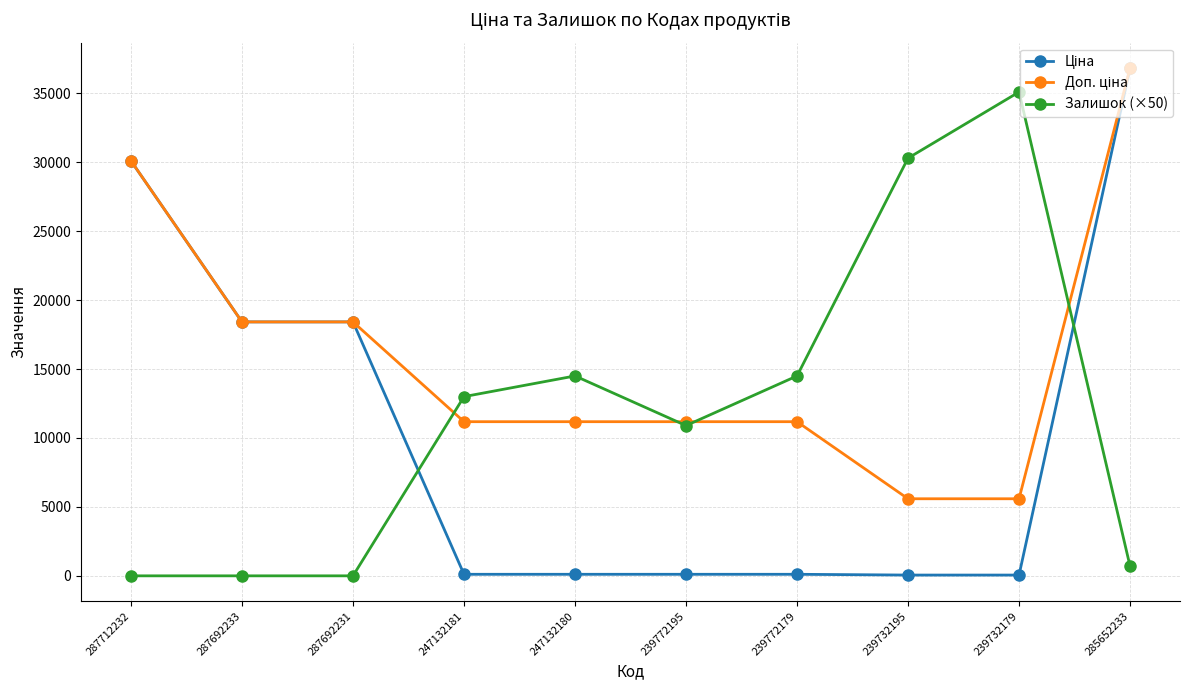

What is the difference between the highest and lowest values at 287692231?

18420.9